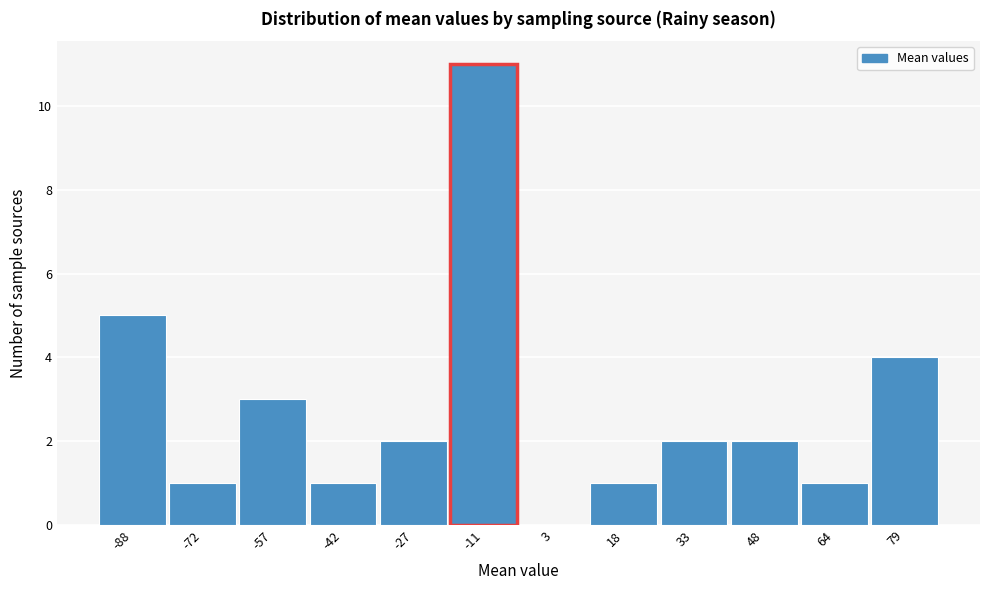

Reading left to right, transcribe all the data shown in this chart.

-88=5	-72=1	-57=3	-42=1	-27=2	-11=11	3=0	18=1	33=2	48=2	64=1	79=4